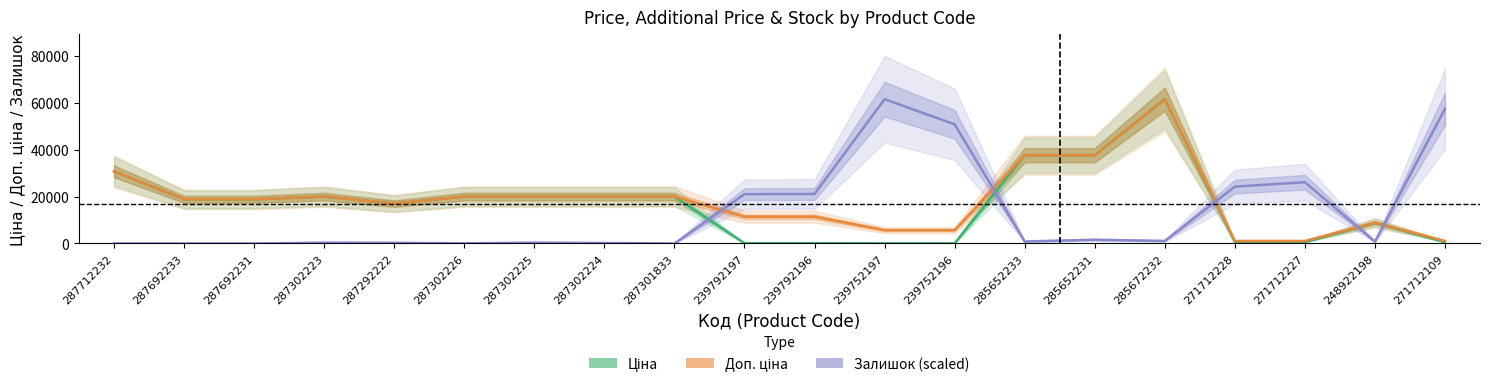

Is it true that Доп. ціна equals 1081.7 at 271712109?

True